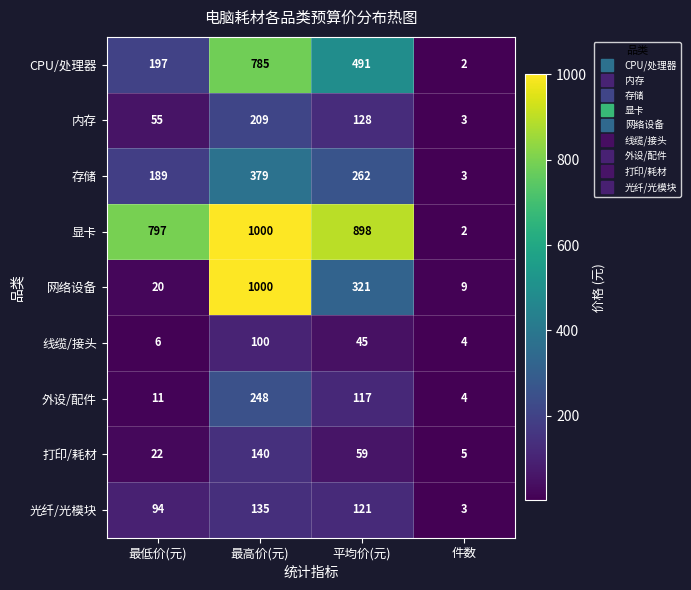

What is the sum of the 光纤/光模块 values at 最高价(元) and 最低价(元)?

229